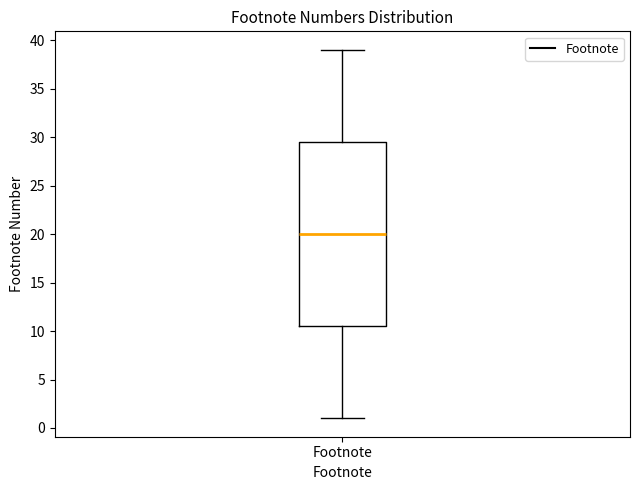

Read this box plot against the y-axis: the position of the median line, the range covered by the box, and the ends of both whiskers. The values are not printed on the chart, so give them approximately, as read against the axis.

median 20.0, box 10.5 to 29.5, whiskers 1.0 to 39.0